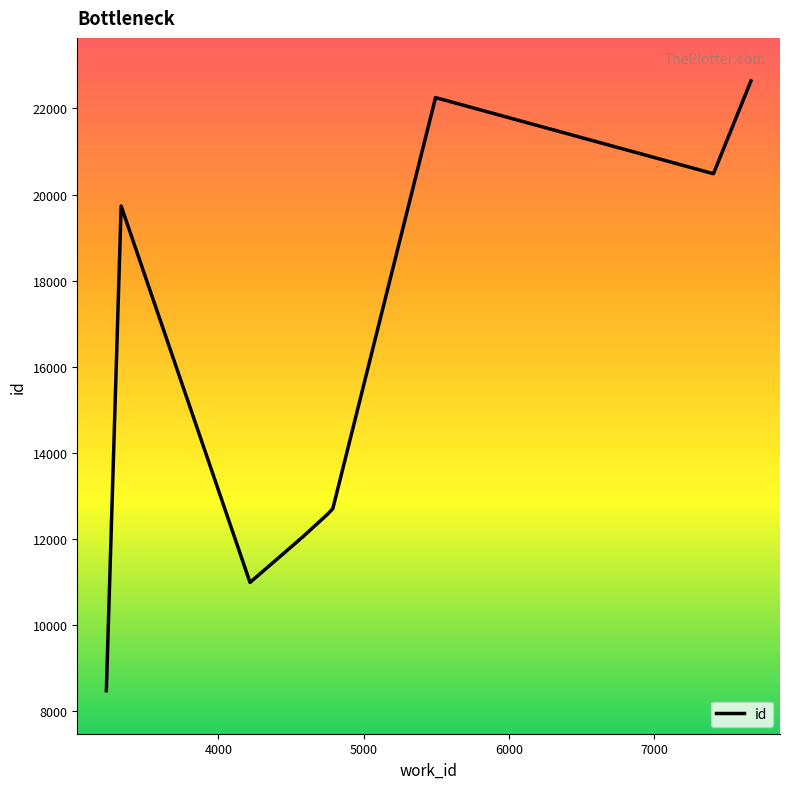

What is the greatest value displayed?

22640